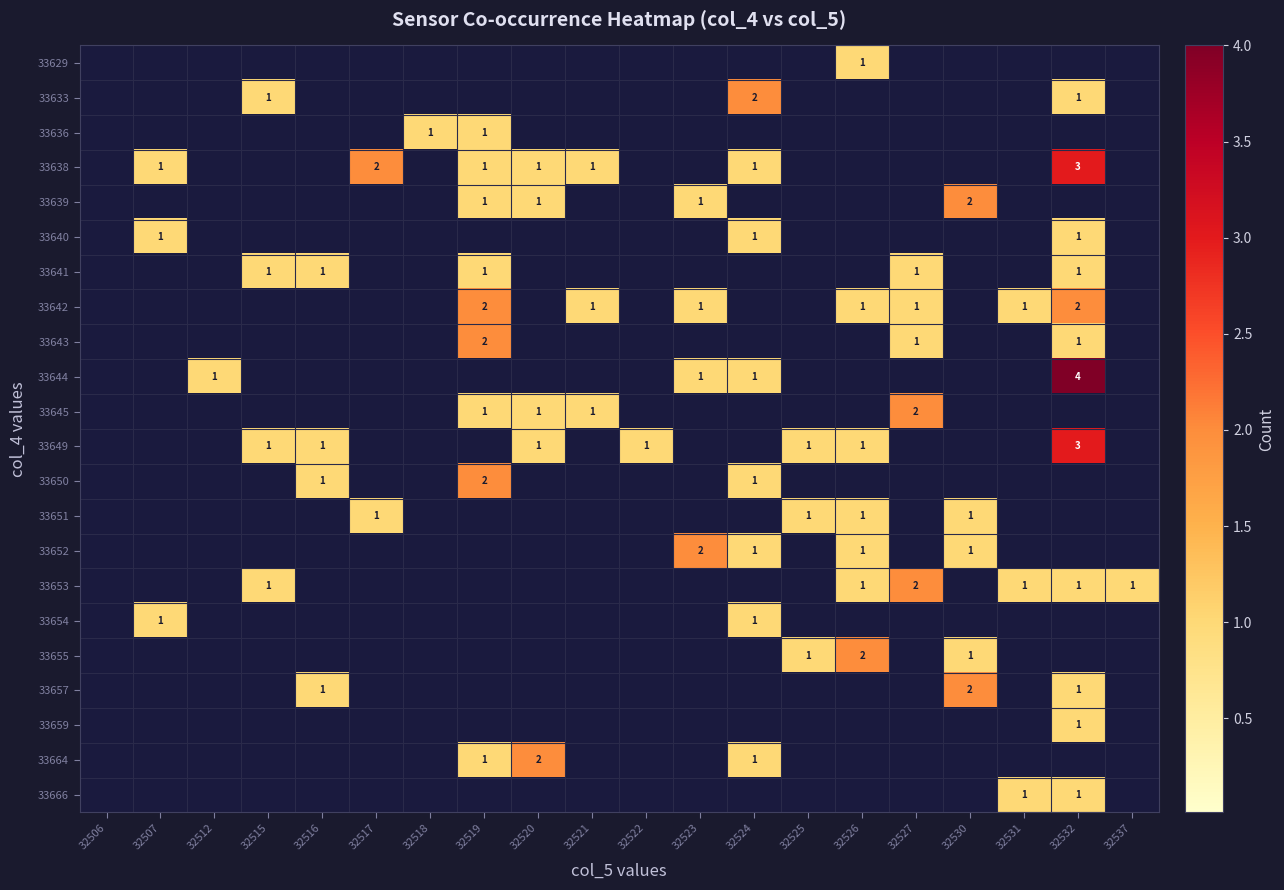

The 33633 series shows 1 at 32515. True or false?

True